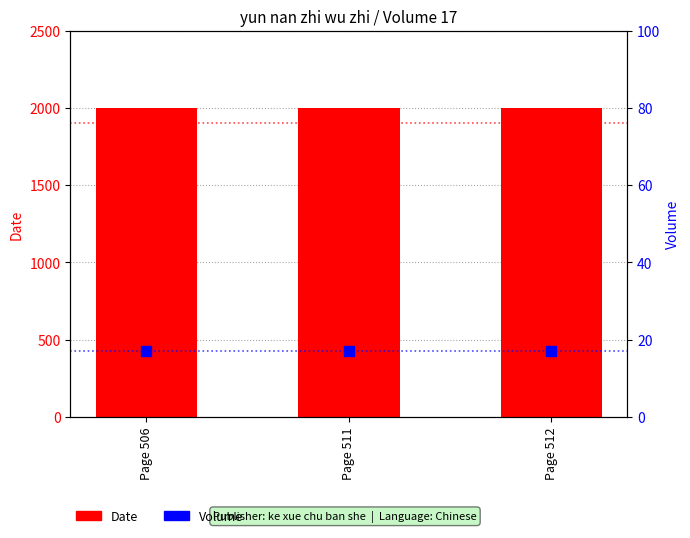

At which category is the sum across all series the highest?

Page 506